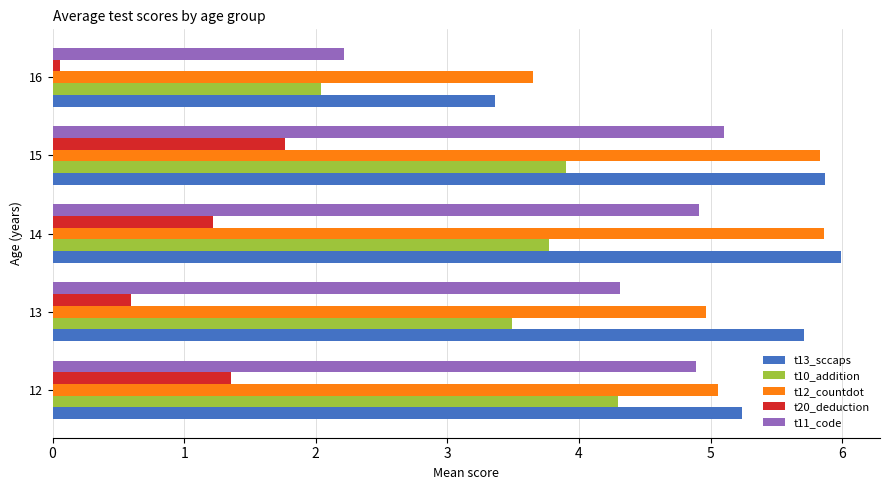

Is it true that t20_deduction equals 1.2 at 14?

True